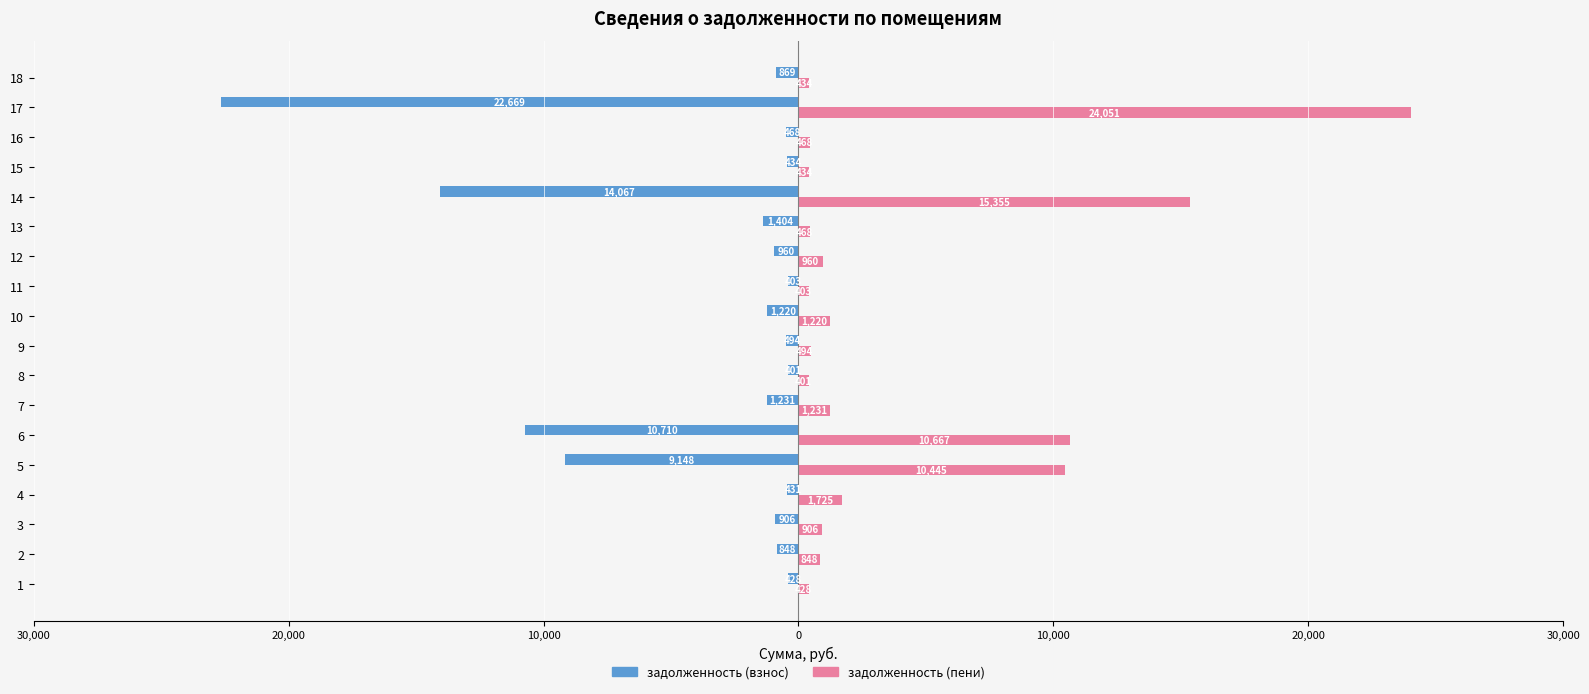

Is the value of задолженность (пени) at 10 greater than the value of задолженность (взнос) at 13?

Yes